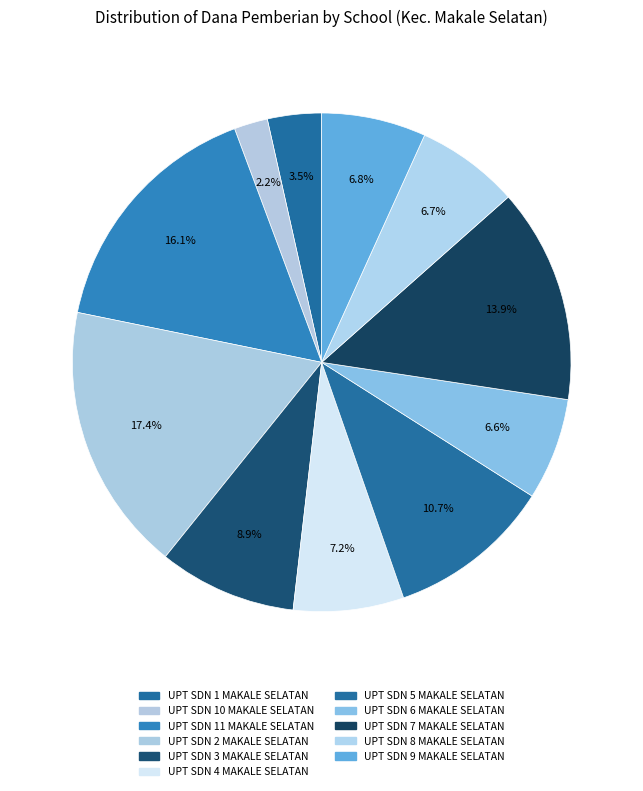

True or false: UPT SDN 6 MAKALE SELATAN accounts for 1% of the total.

False